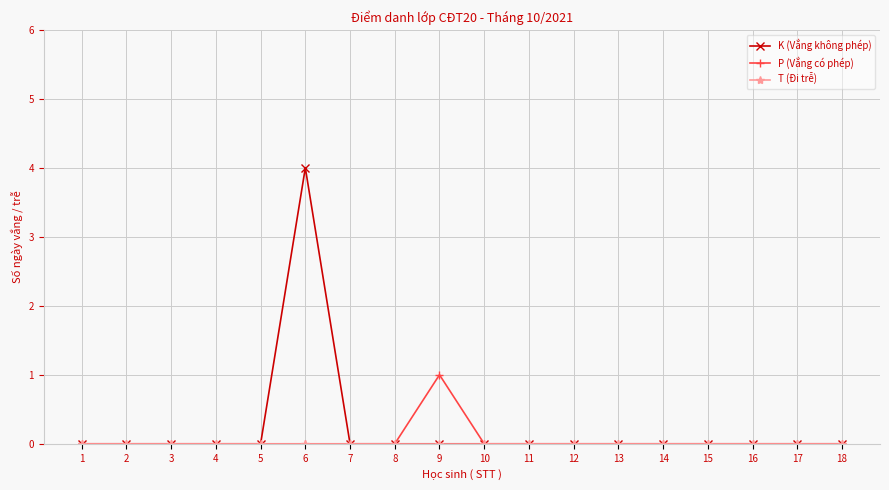

The K (Vắng không phép) series shows 0 at 13. True or false?

True